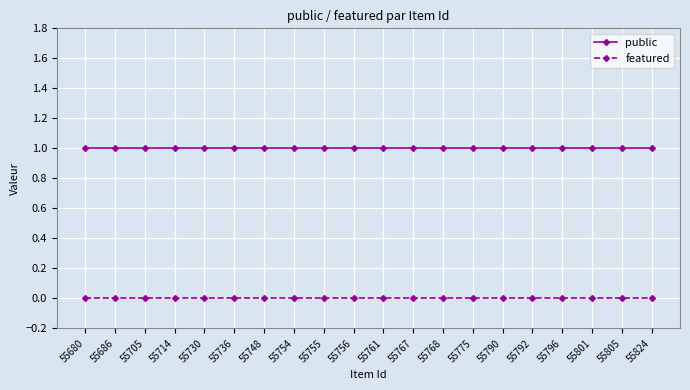

List the series in order of their overall mean, highest first.

public, featured